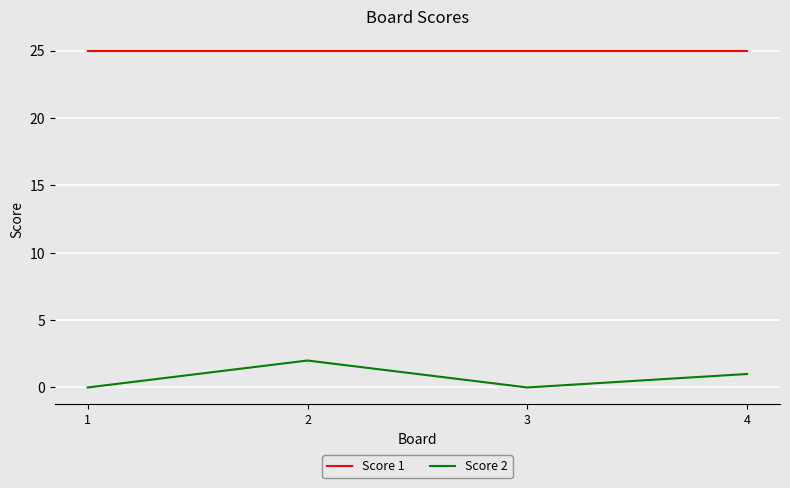

What is the total value across all series at 2?

27